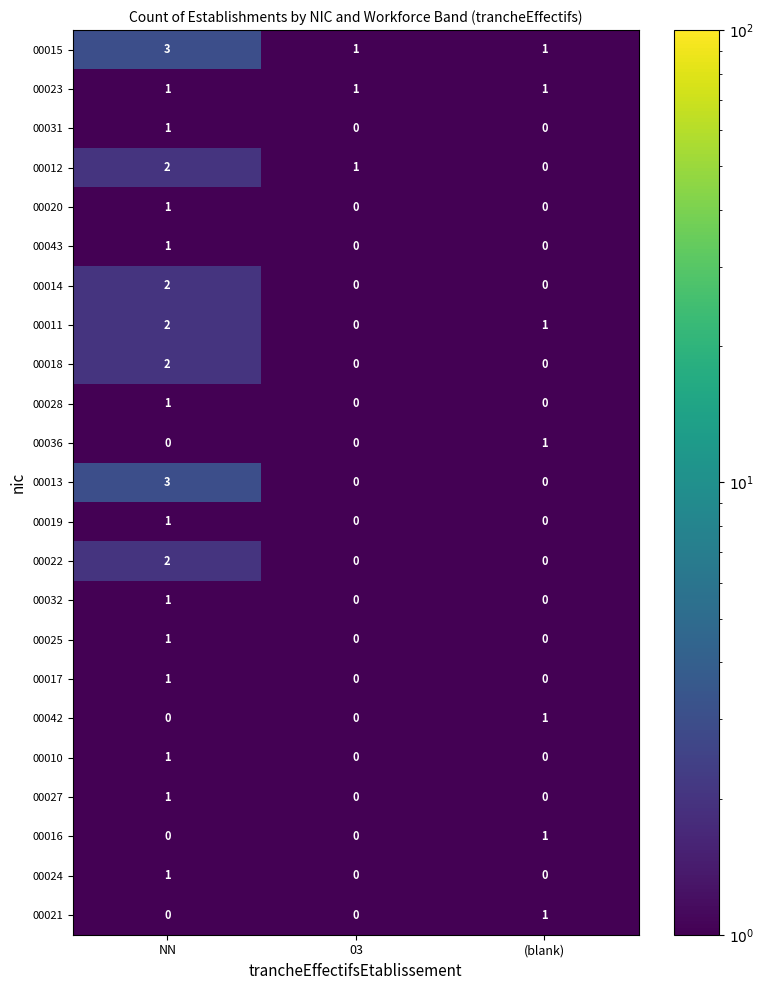

What is the maximum value shown in the chart?

3